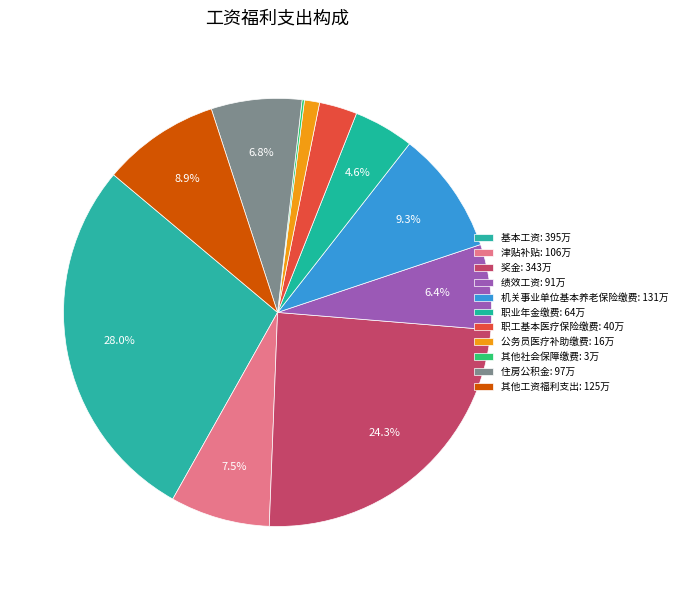

How many slices are in this pie chart?

11